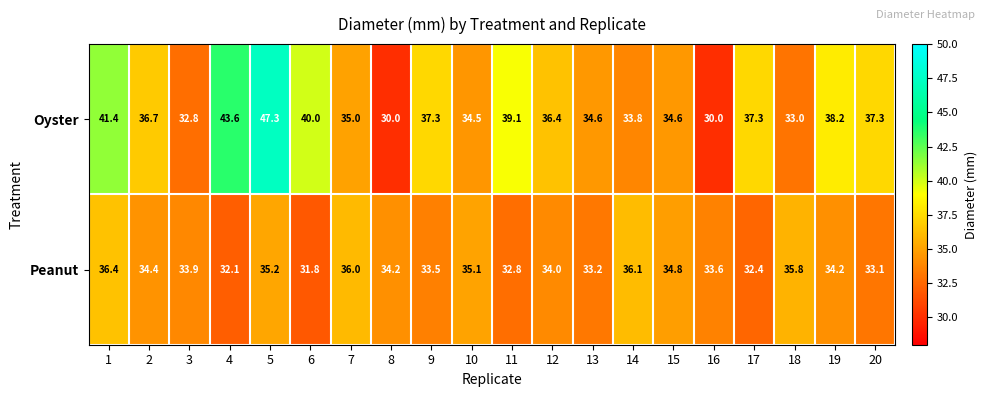

What is the sum of the Oyster values at 5 and 15?

81.9